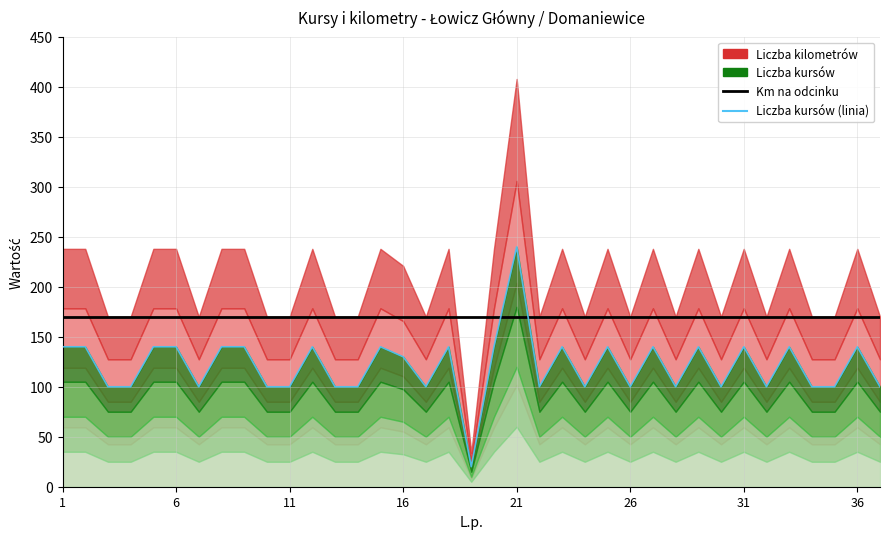

In Liczba kursów, how many points are higher than both neighbors (excluding endpoints)?

11